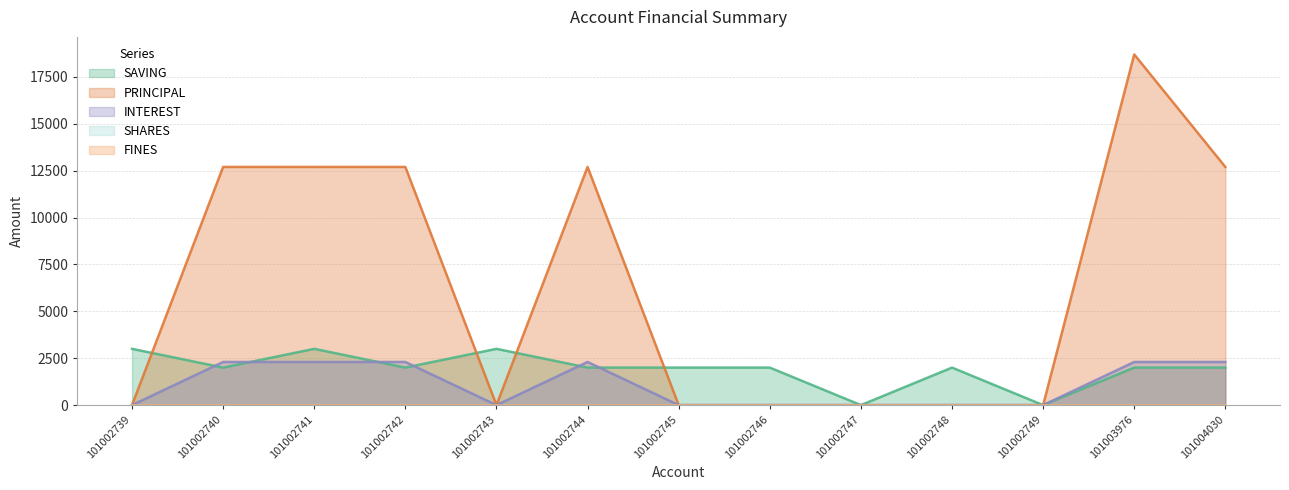

What is the average value of the INTEREST series?

1062